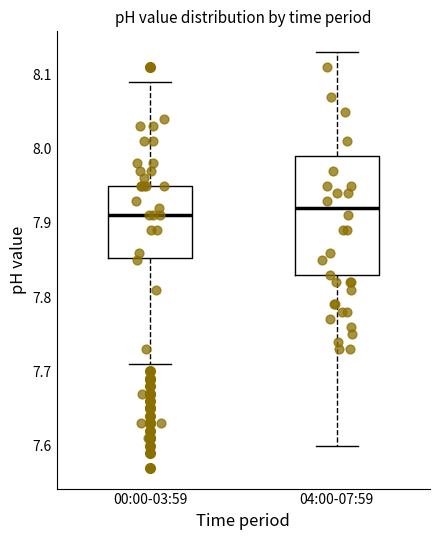

Where is the upper edge of the box for 00:00-03:59 on the y-axis? The values are not printed on the chart, so give them approximately, as read against the axis.

7.95